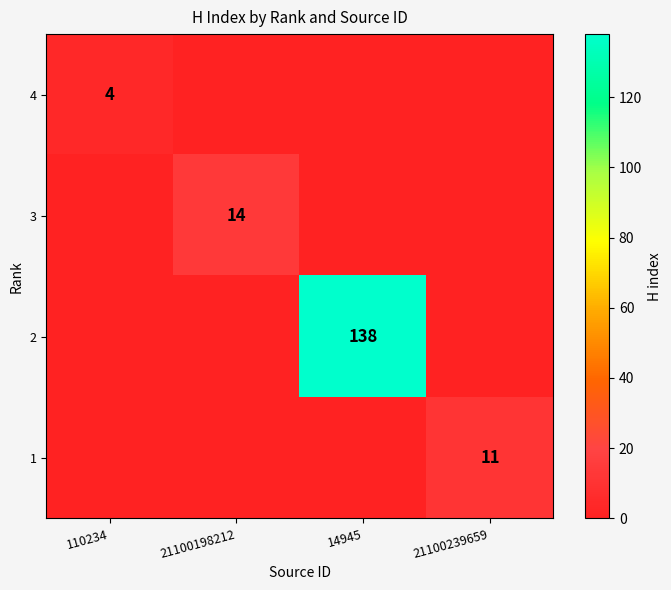

Is the value of 1 at 21100239659 greater than the value of 2 at 14945?

No